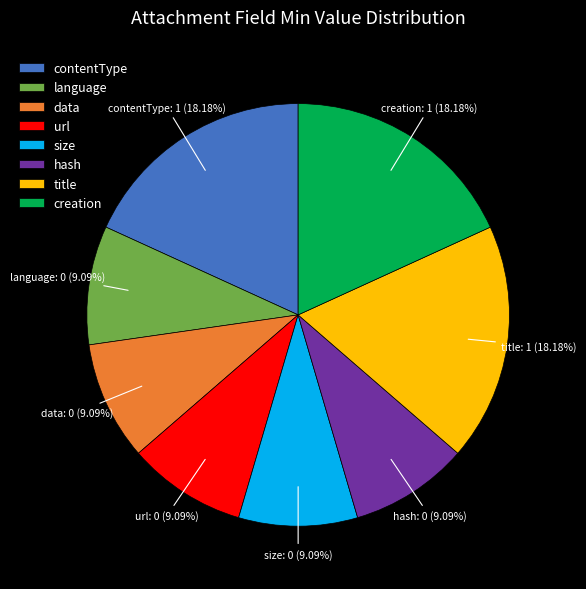

How many slices are in this pie chart?

8